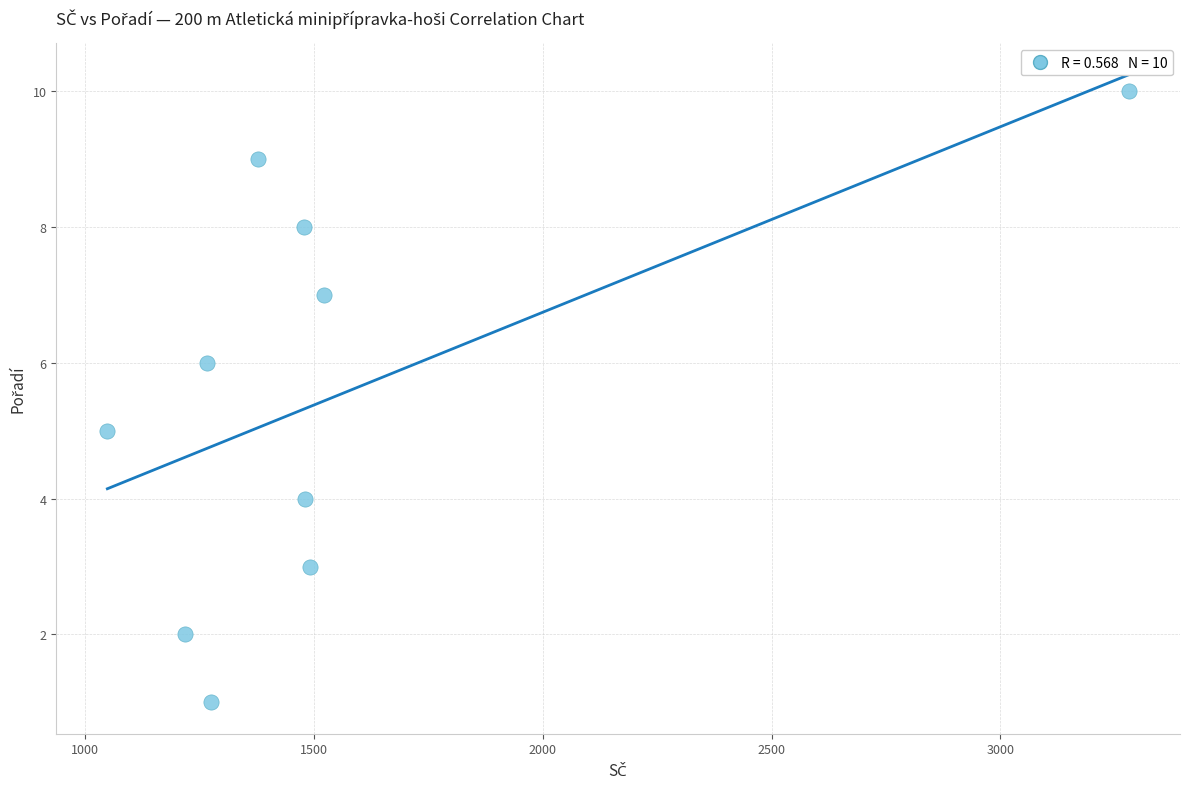

What is the range of Y values (max minus min)?

9